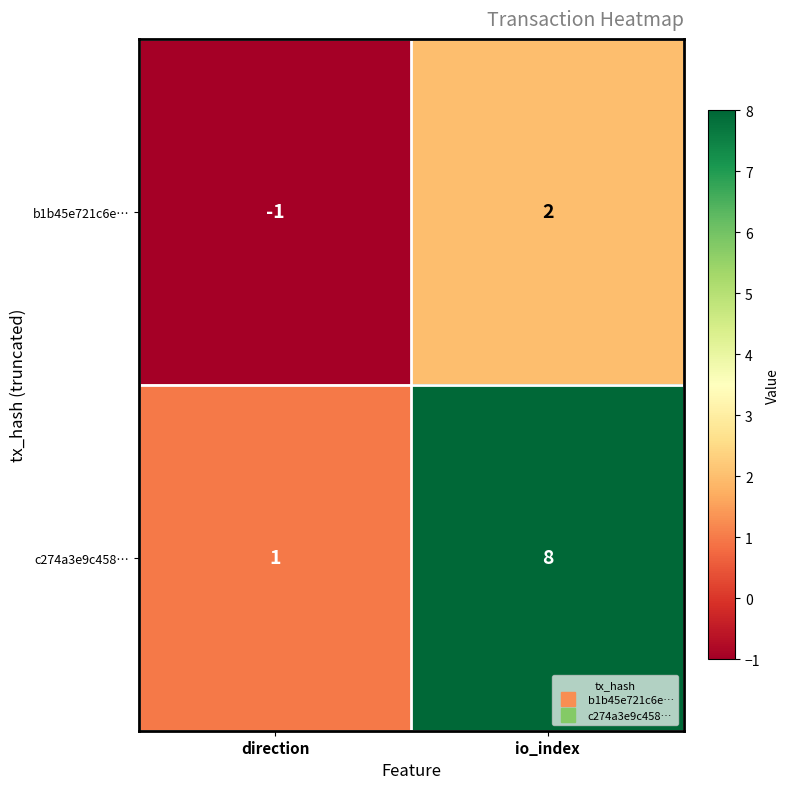

How many distinct data groups are displayed?

2